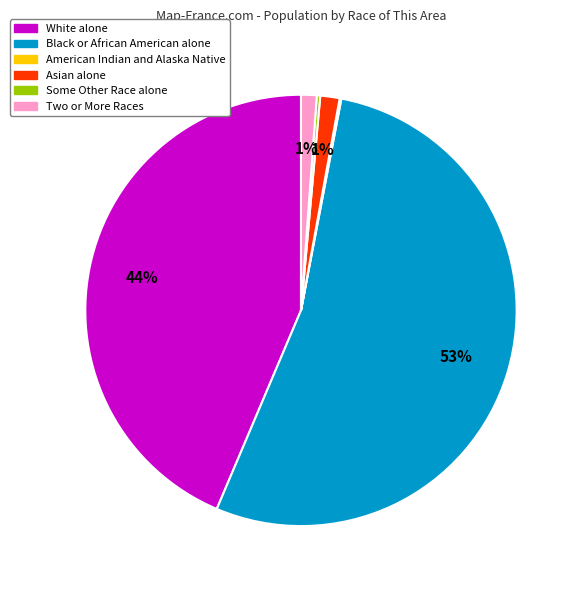

Which slice is the largest?

Black or African American alone